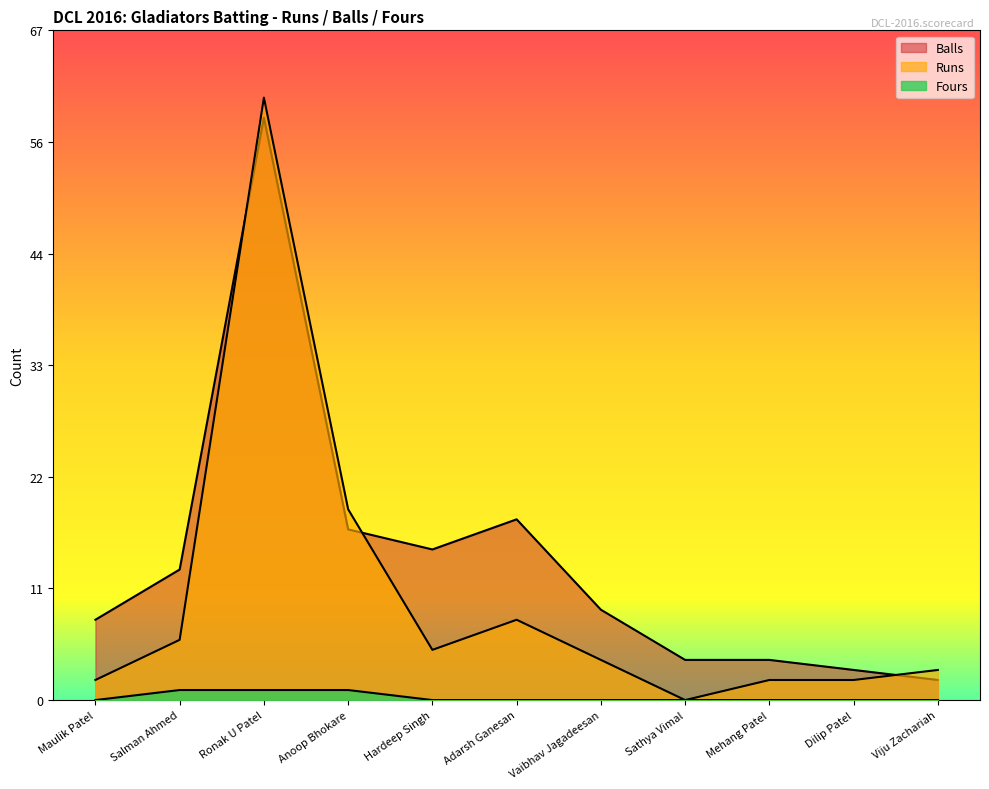

What position from the left is Vaibhav Jagadeesan?

7